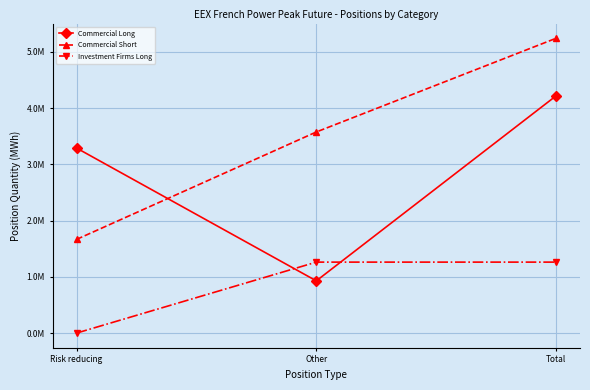

What is the lowest value of the Commercial Long series?

0.9